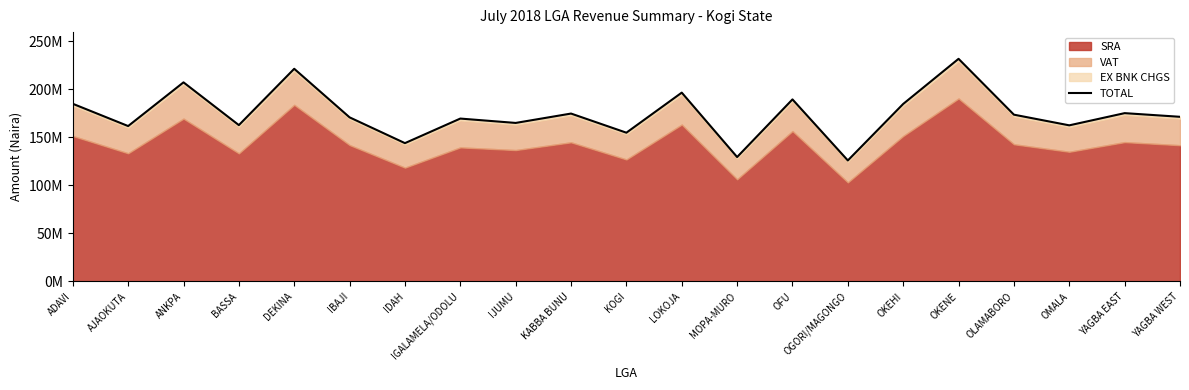

The chart shows a value of 89344548.2 at KOGI. True or false?

False